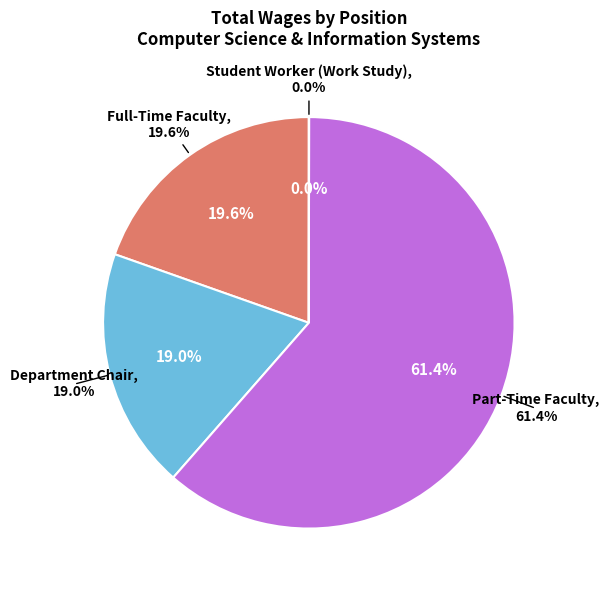

How many slices are in this pie chart?

4